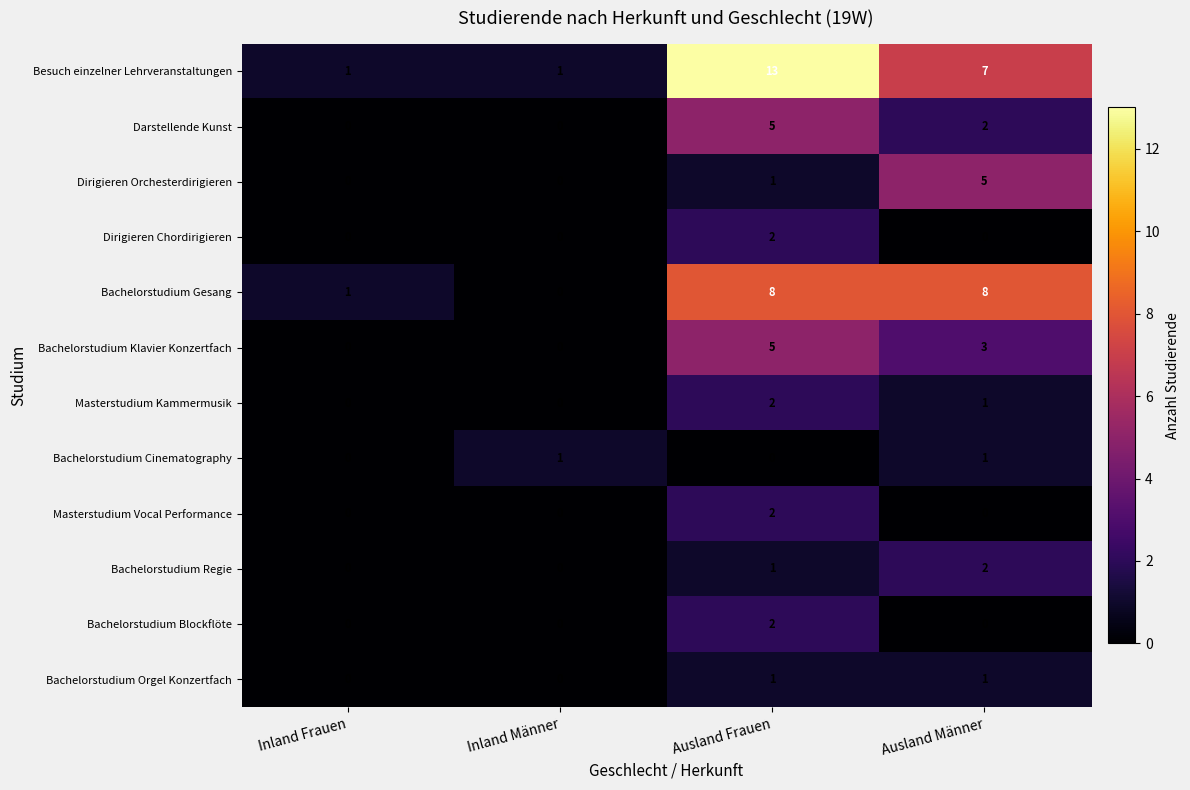

How many values in the Bachelorstudium Cinematography series are below 1?

2